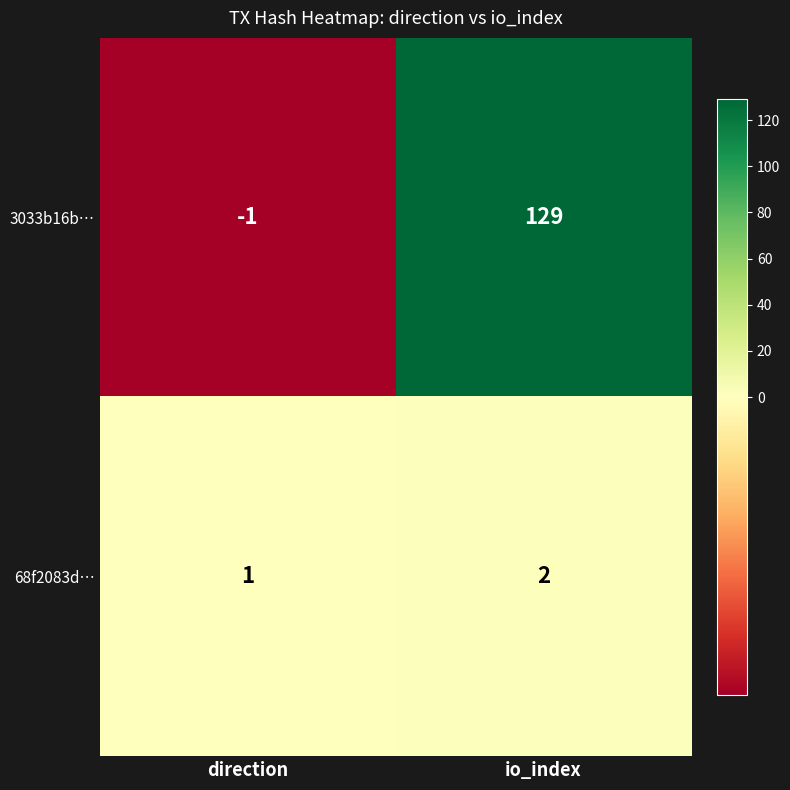

At which label is 68f2083d… closest to 1?

direction